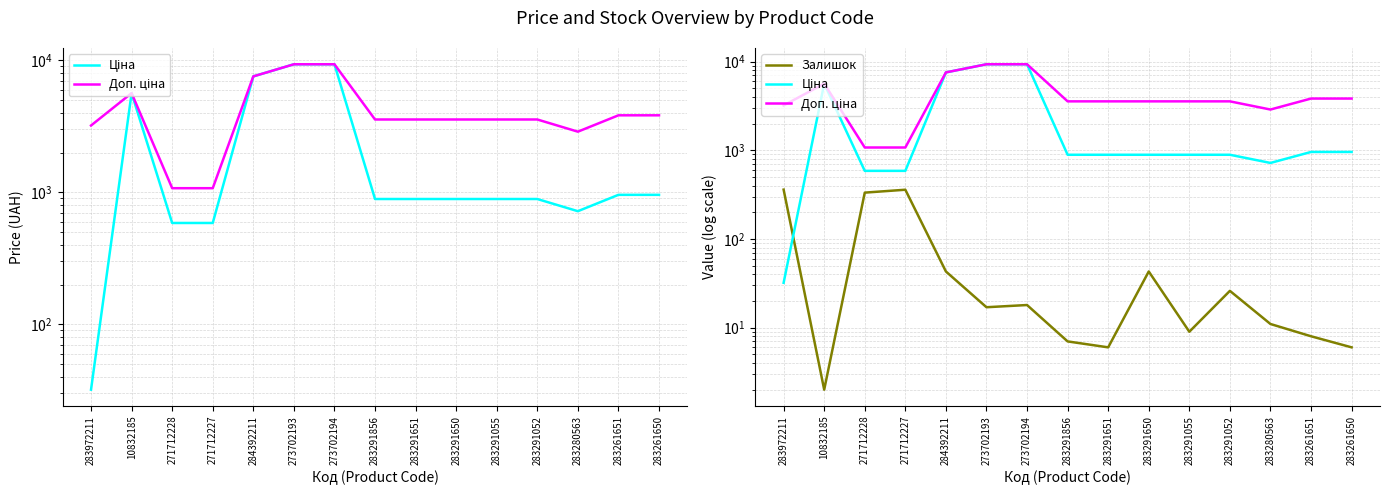

Rank the series by their average value, from lowest to highest.

Залишок, Ціна, Доп. ціна